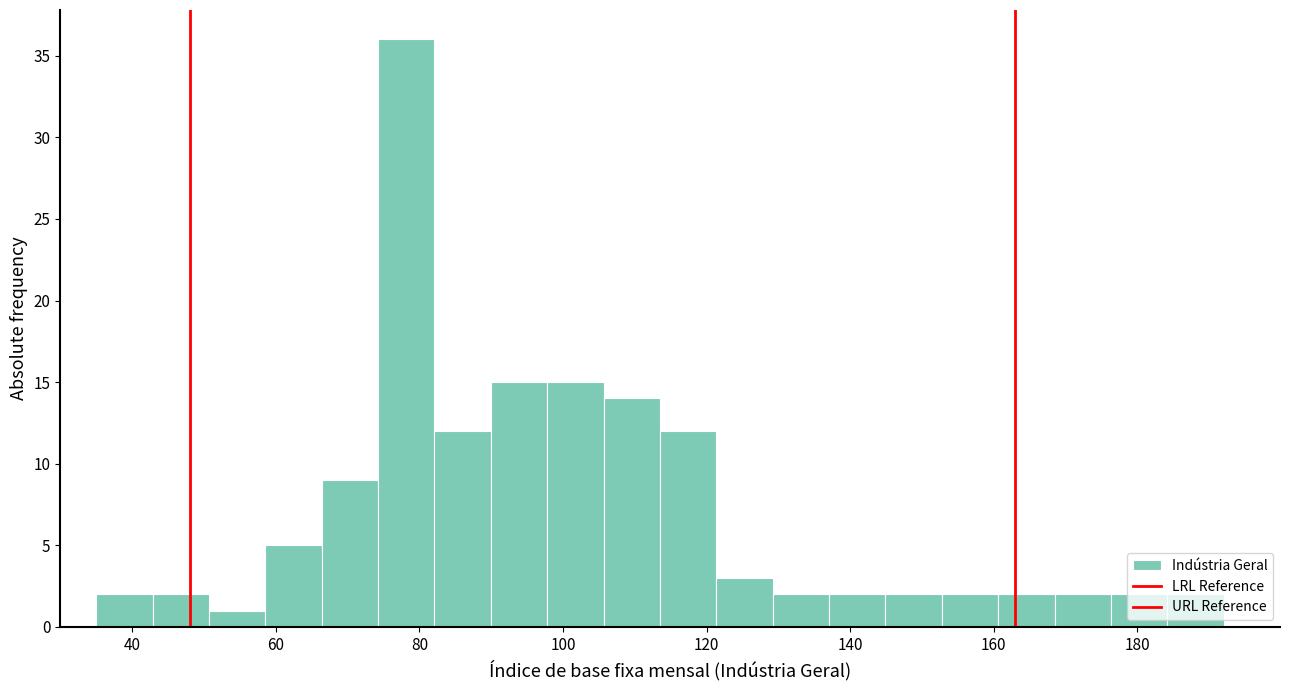

Around what value on the x-axis is the tallest bar? Give the approximate position of its centre, as read against the axis.

78